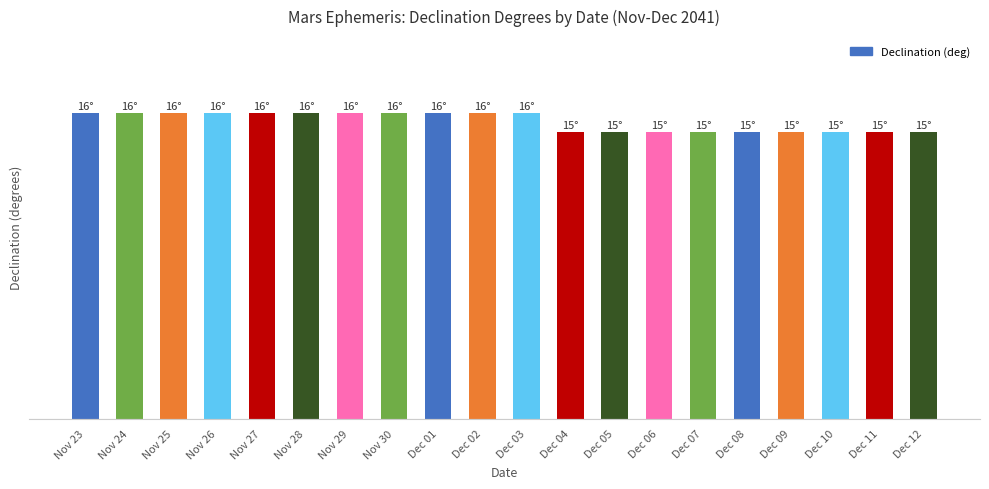

Reading right to left, list all the values displayed in this chart.

Dec 12=15	Dec 11=15	Dec 10=15	Dec 09=15	Dec 08=15	Dec 07=15	Dec 06=15	Dec 05=15	Dec 04=15	Dec 03=16	Dec 02=16	Dec 01=16	Nov 30=16	Nov 29=16	Nov 28=16	Nov 27=16	Nov 26=16	Nov 25=16	Nov 24=16	Nov 23=16